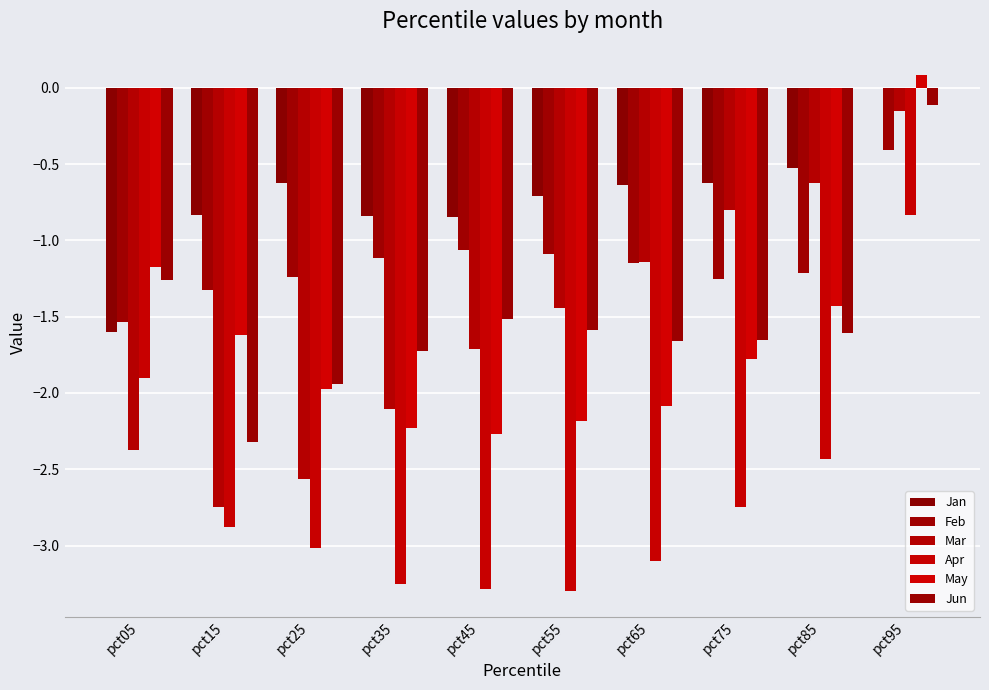

Reading left to right, list all the values displayed in this chart.

Jan: -1.6	-0.8	-0.6	-0.8	-0.8	-0.7	-0.6	-0.6	-0.5	0.0
Feb: -1.5	-1.3	-1.2	-1.1	-1.1	-1.1	-1.1	-1.3	-1.2	-0.4
Mar: -2.4	-2.7	-2.6	-2.1	-1.7	-1.4	-1.1	-0.8	-0.6	-0.2
Apr: -1.9	-2.9	-3.0	-3.3	-3.3	-3.3	-3.1	-2.8	-2.4	-0.8
May: -1.2	-1.6	-2.0	-2.2	-2.3	-2.2	-2.1	-1.8	-1.4	0.1
Jun: -1.3	-2.3	-1.9	-1.7	-1.5	-1.6	-1.7	-1.7	-1.6	-0.1